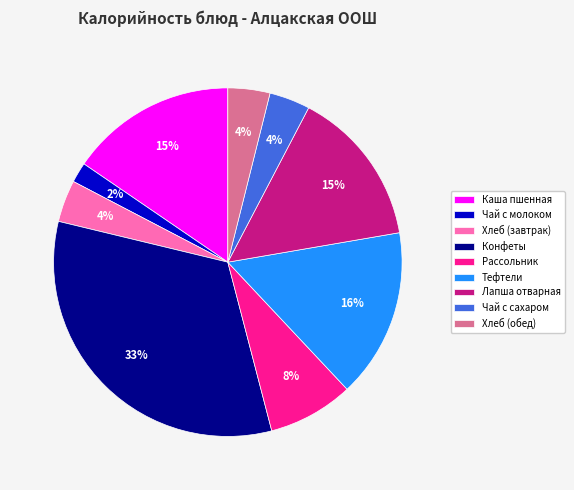

Do Каша пшенная and Конфеты together represent more than half of the pie?

No